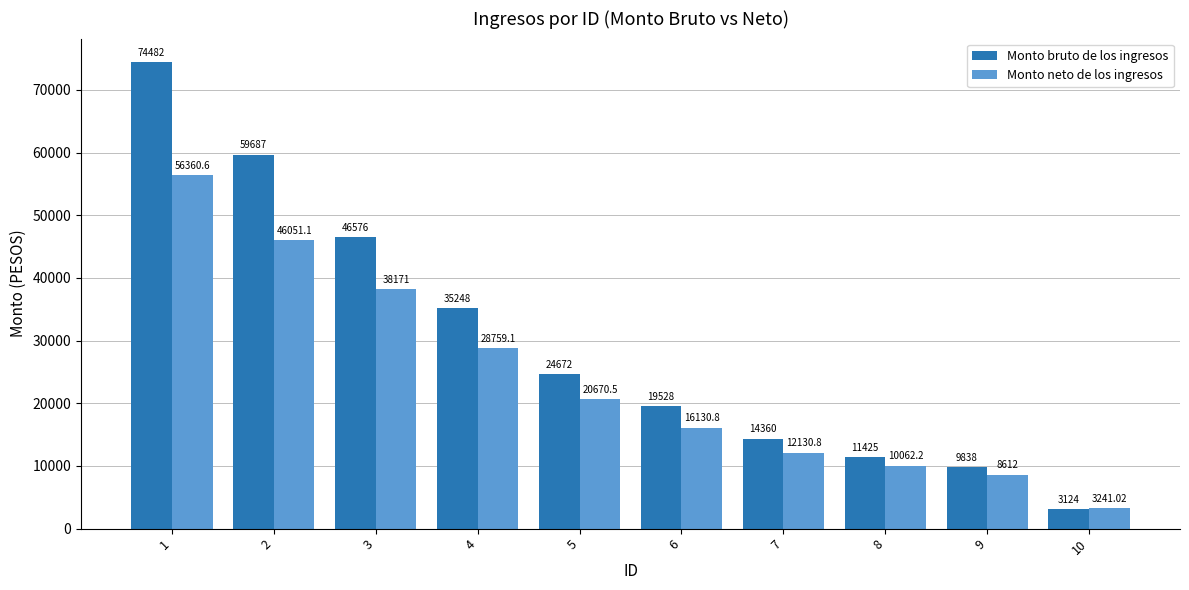

Rank the series by their average value, from lowest to highest.

Monto neto de los ingresos, Monto bruto de los ingresos